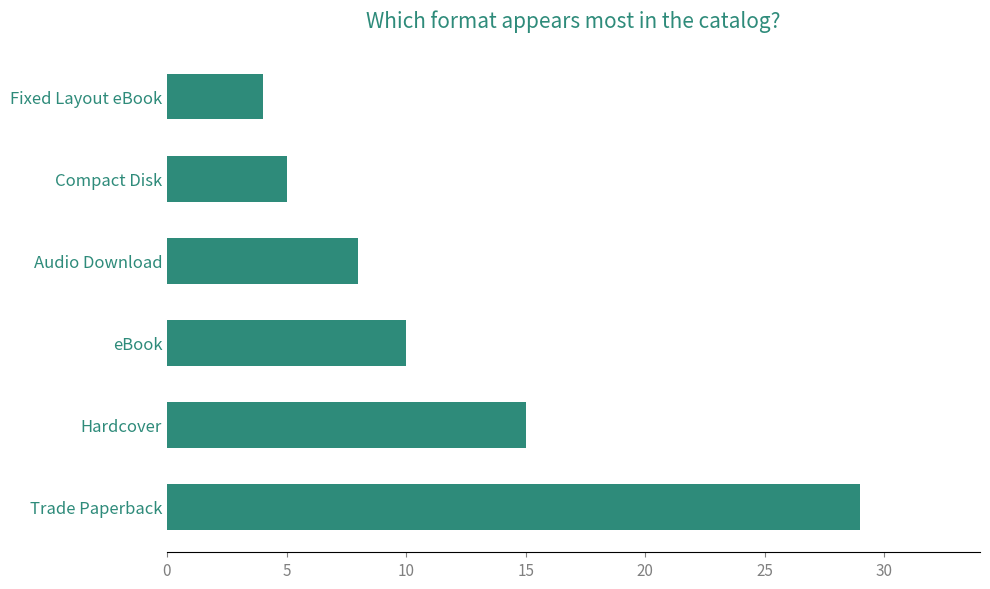

What is the minimum value shown in the chart?

4